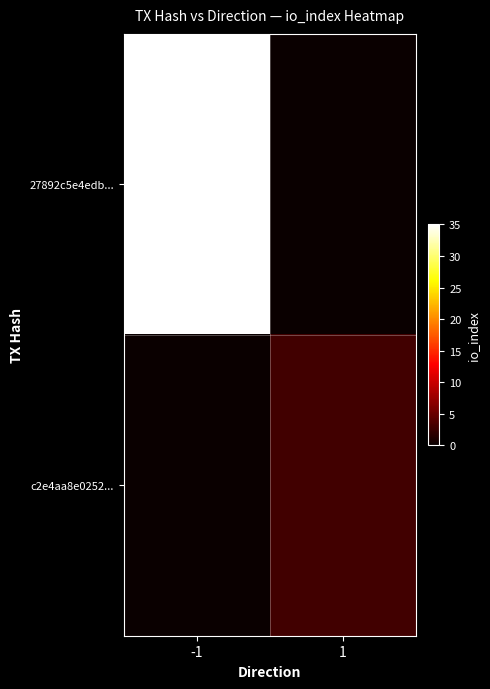

Reading left to right, what are all the values shown in this chart?

27892c5e4edb...: -1=35	1=0
c2e4aa8e0252...: -1=0	1=3